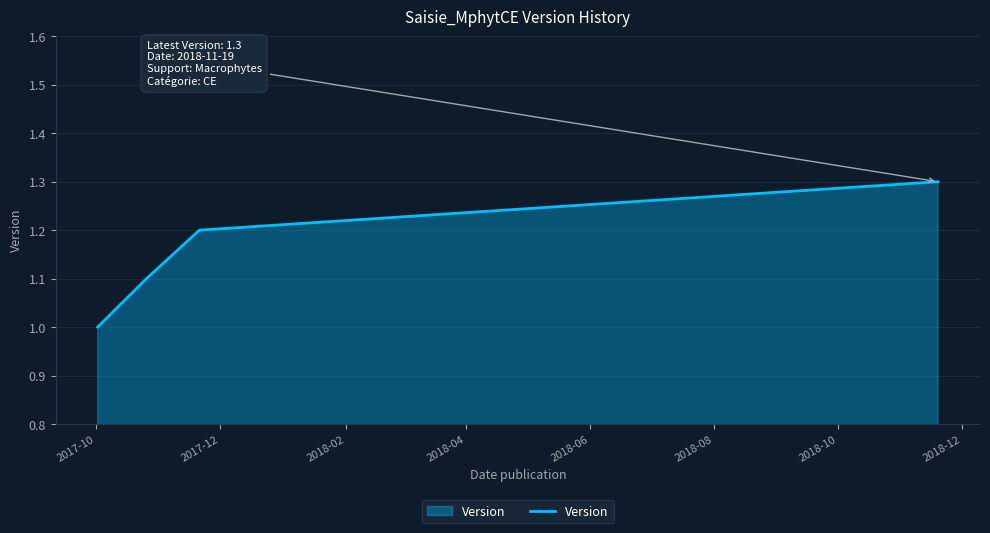

What is the smallest value displayed?

1.0